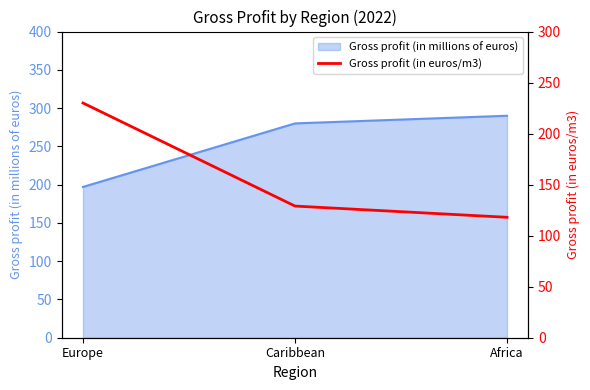

What is the difference between the second highest and minimum values?

11